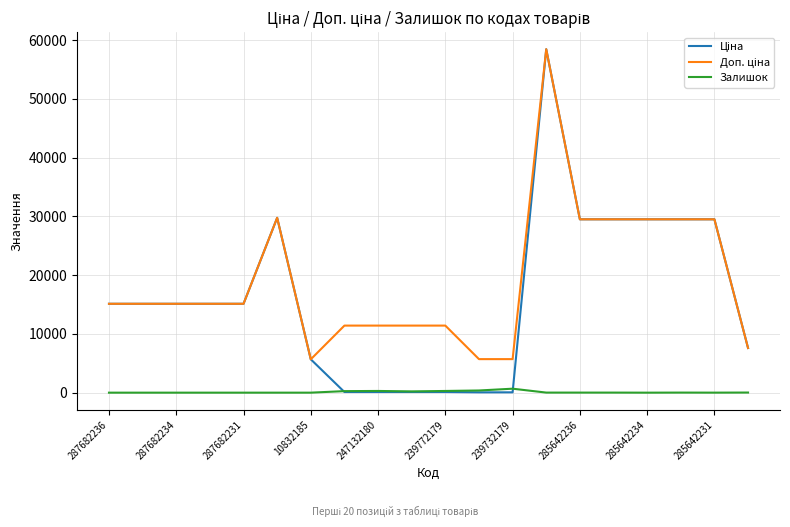

How many lines are shown in the chart?

3